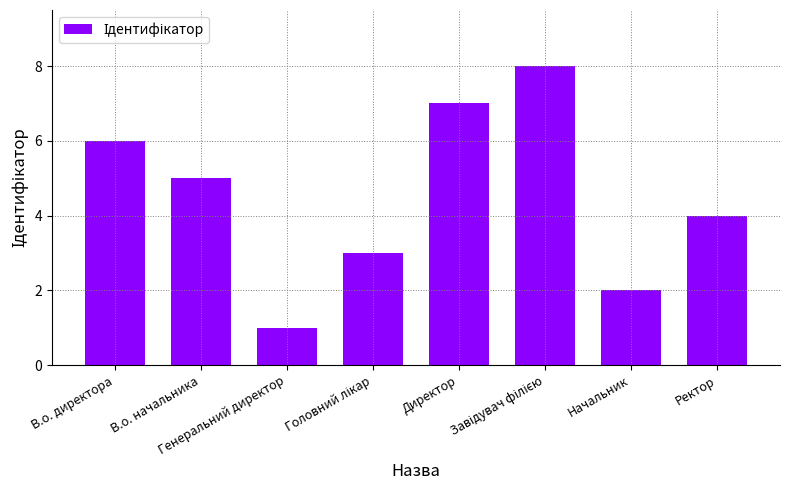

What is the difference between the maximum and minimum values?

7